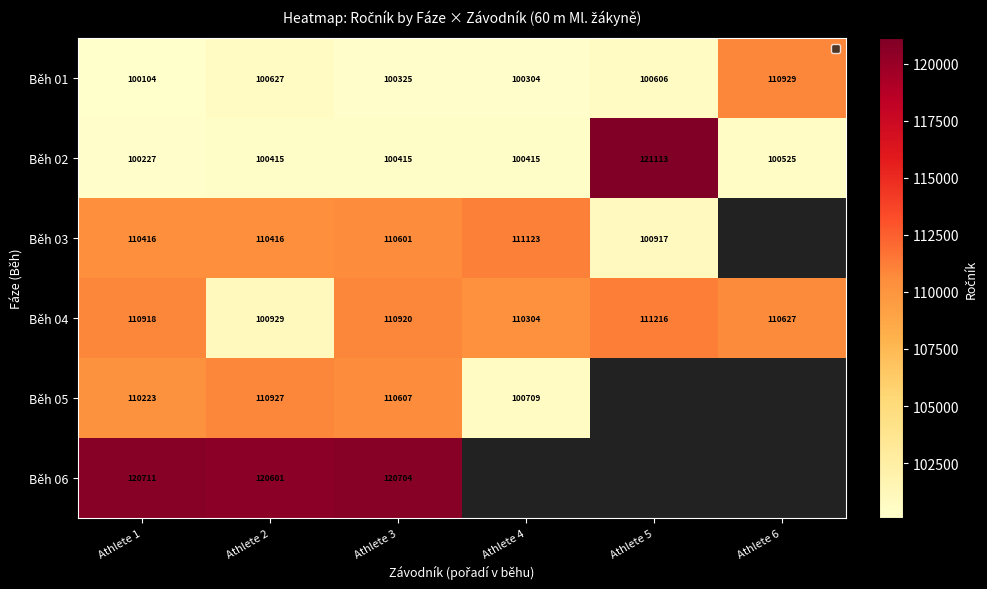

What is the approximate value of Běh 04 at Athlete 6, to the nearest 50?

110650